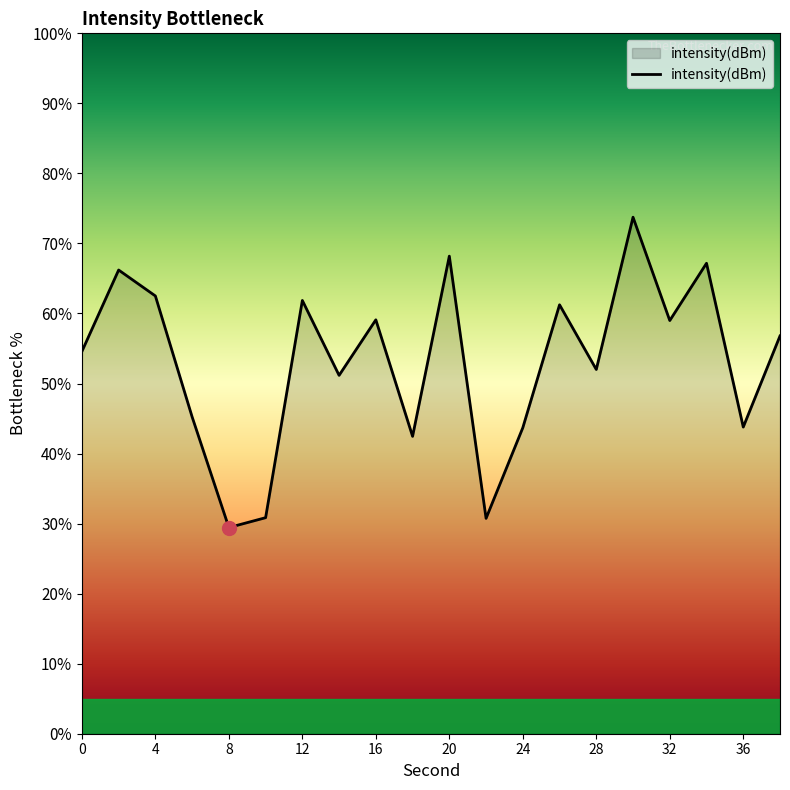

What is the sum of all values?

1059.7